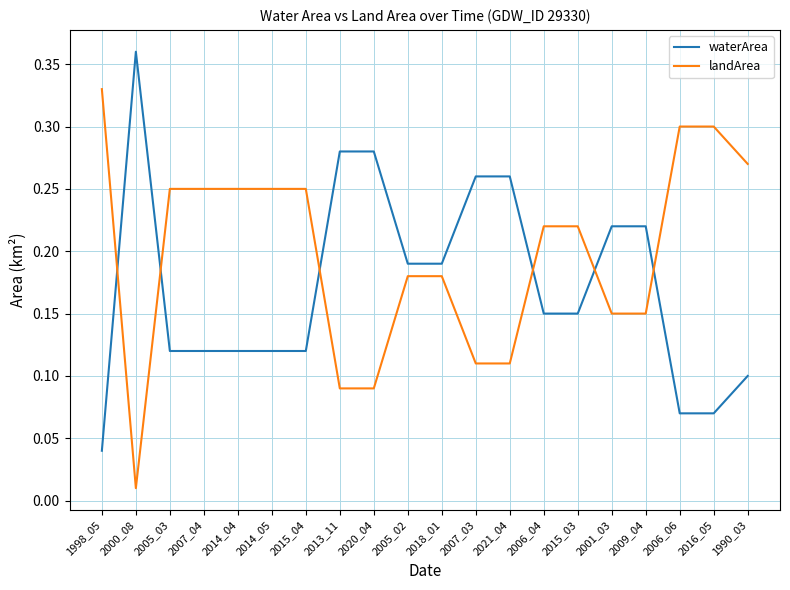

Is this an area chart (filled region under the line)?

No